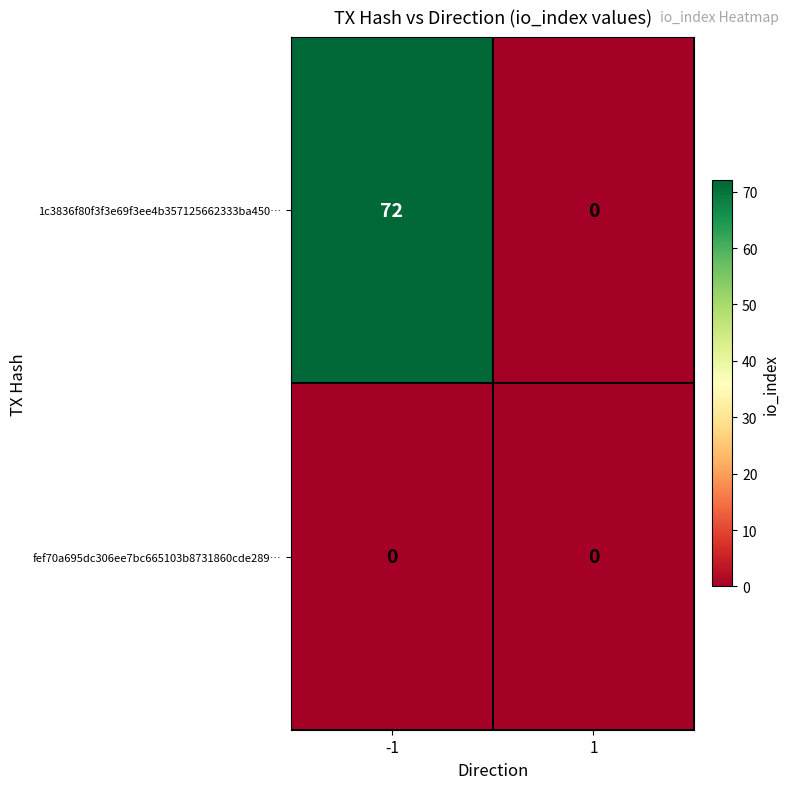

What is the average value of the 1c3836f80f3f3e69f3ee4b357125662333ba450… series?

36